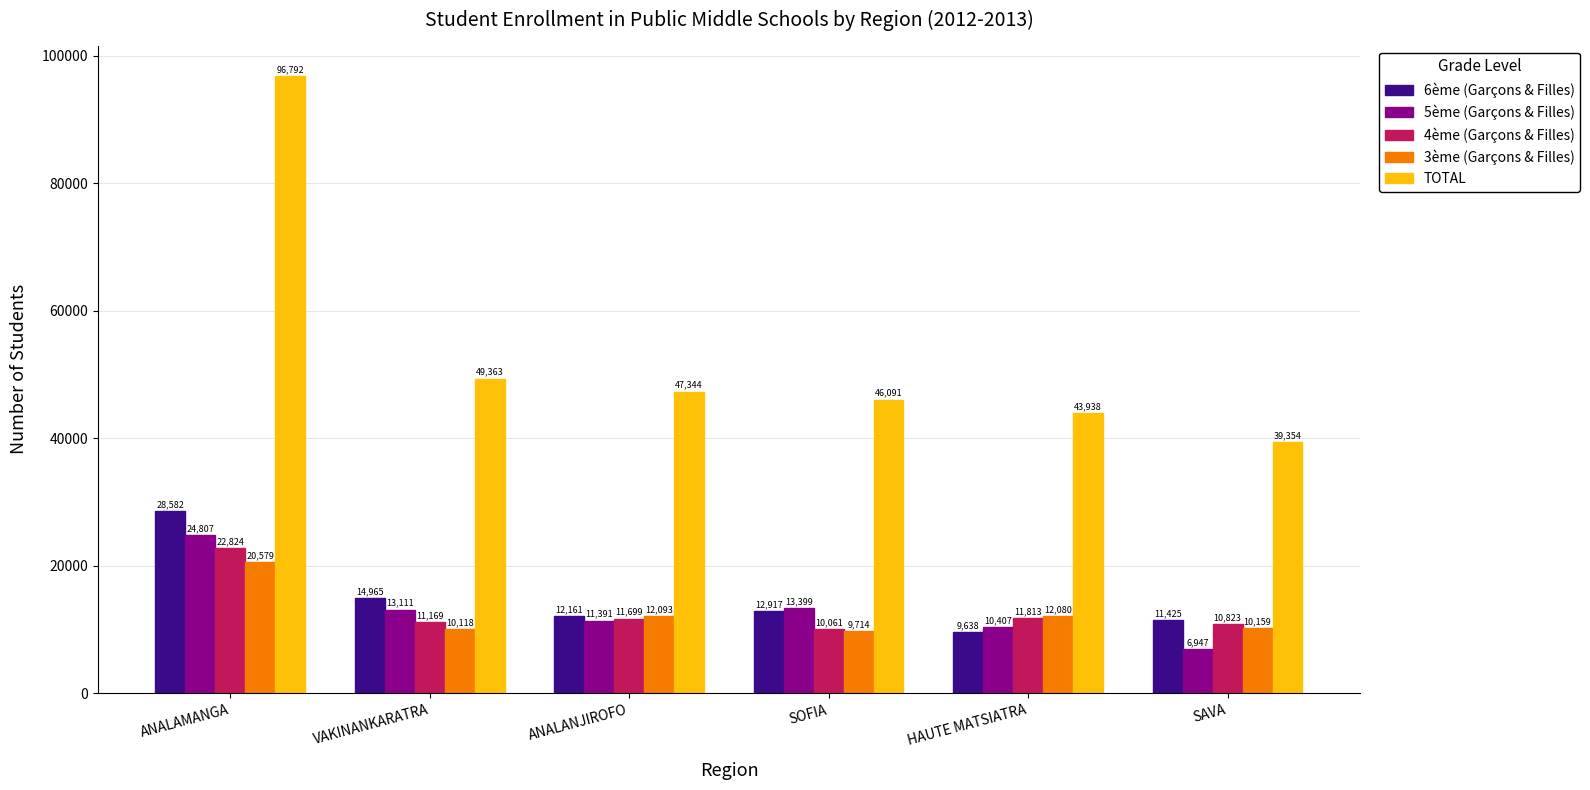

What is the spread (max minus min) of values at ANALAMANGA?

76213